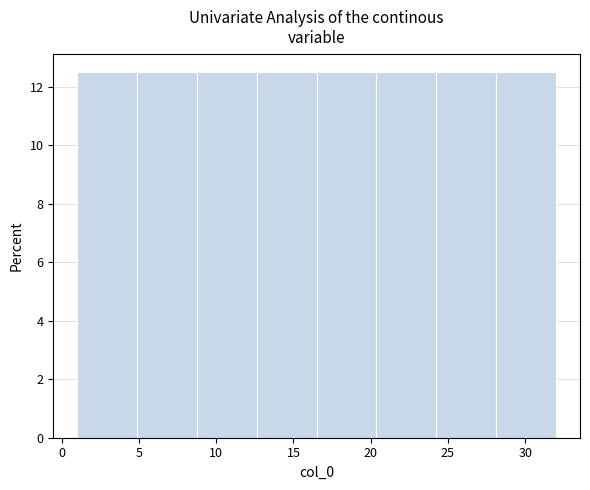

Reading left to right, transcribe this chart: for each bar, give the range it covers on the x-axis and its height. Neither the bar edges nor the heights are printed on the chart, so give them approximately, as read against the axes.

1.0 to 5.0: 12.6
5.0 to 9.0: 12.6
9.0 to 12.5: 12.6
12.5 to 16.5: 12.6
16.5 to 20.5: 12.6
20.5 to 24.5: 12.6
24.5 to 28.0: 12.6
28.0 to 32.0: 12.6